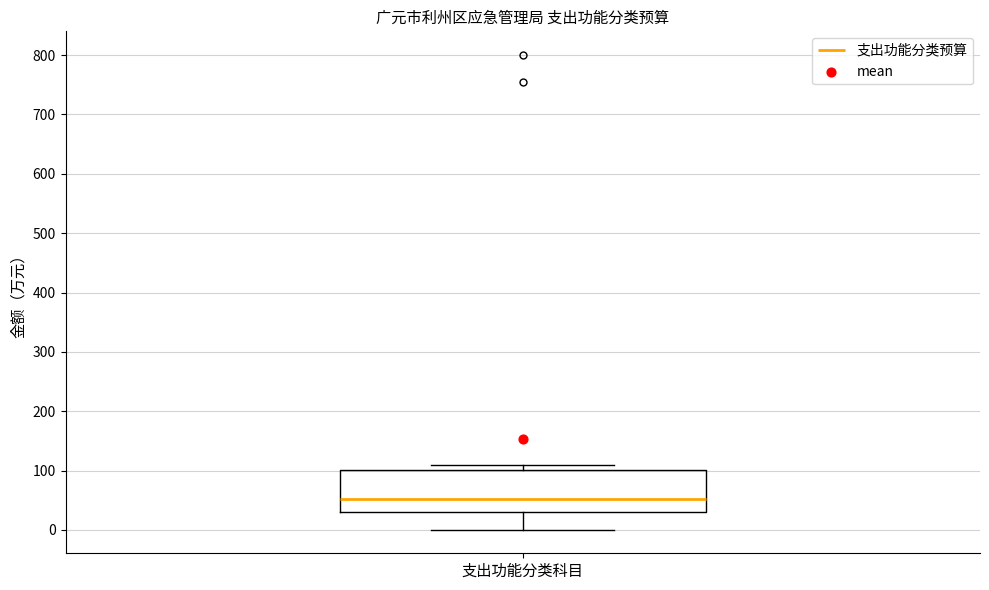

Read this box plot against the y-axis: the position of the median line, the range covered by the box, and the ends of both whiskers. The values are not printed on the chart, so give them approximately, as read against the axis.

median 50, box 30 to 100, whiskers 0 to 110